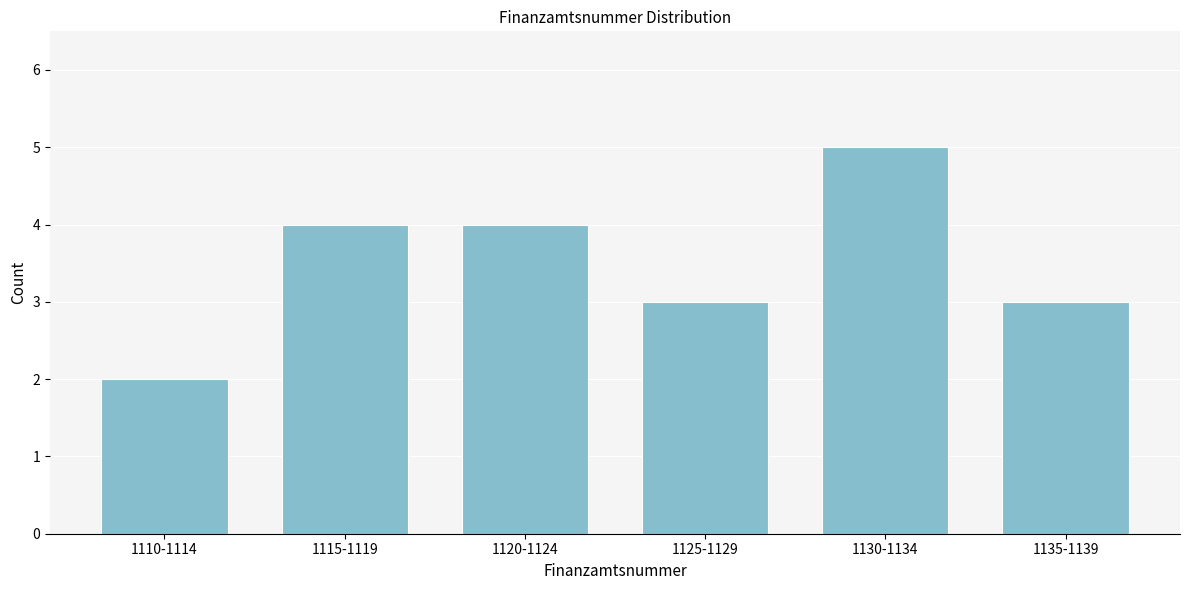

Reading left to right, extract all data points from this chart.

1110-1114=2	1115-1119=4	1120-1124=4	1125-1129=3	1130-1134=5	1135-1139=3